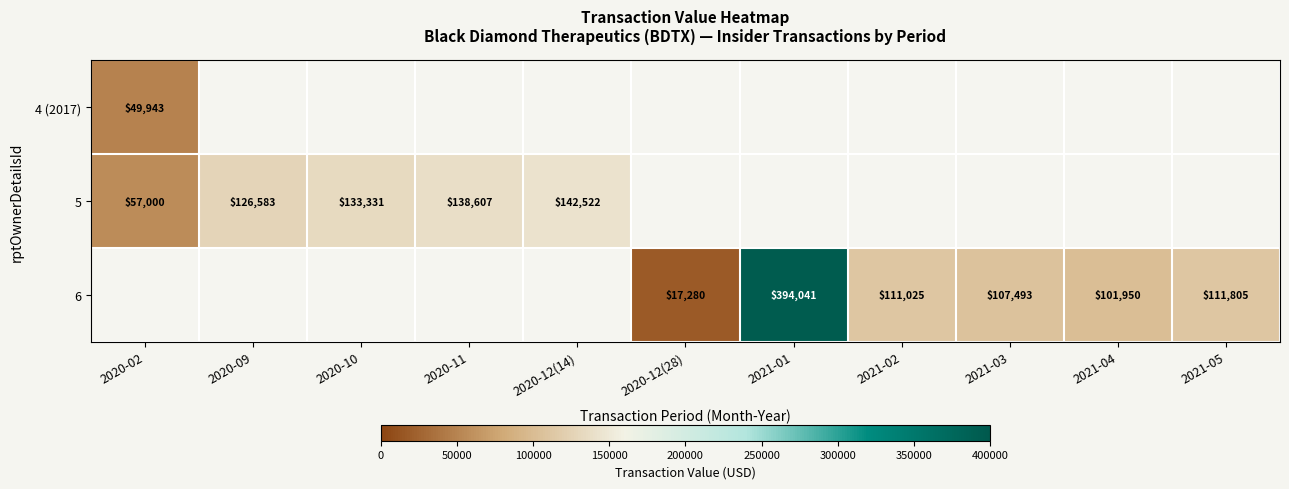

True or false: 6 has a value of 111805 at 2021-05.

True